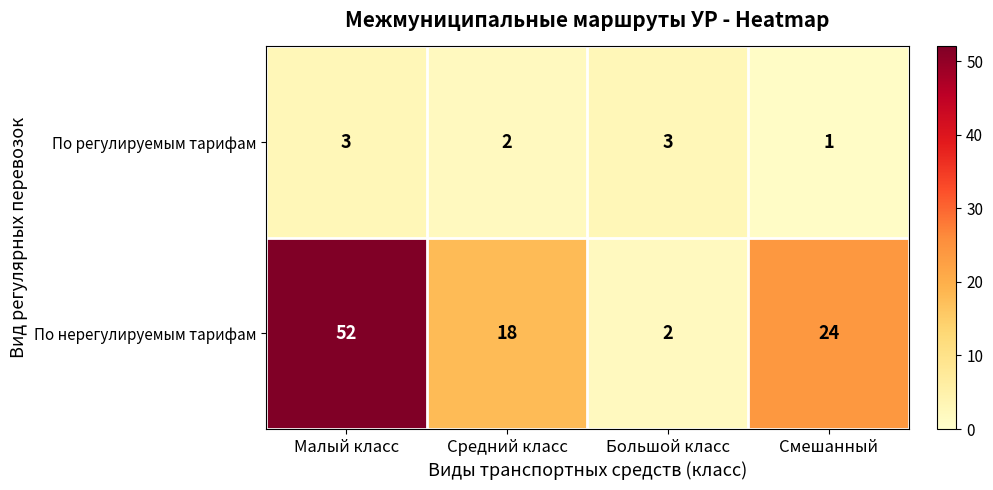

What is the difference between the highest and lowest values at Смешанный?

23